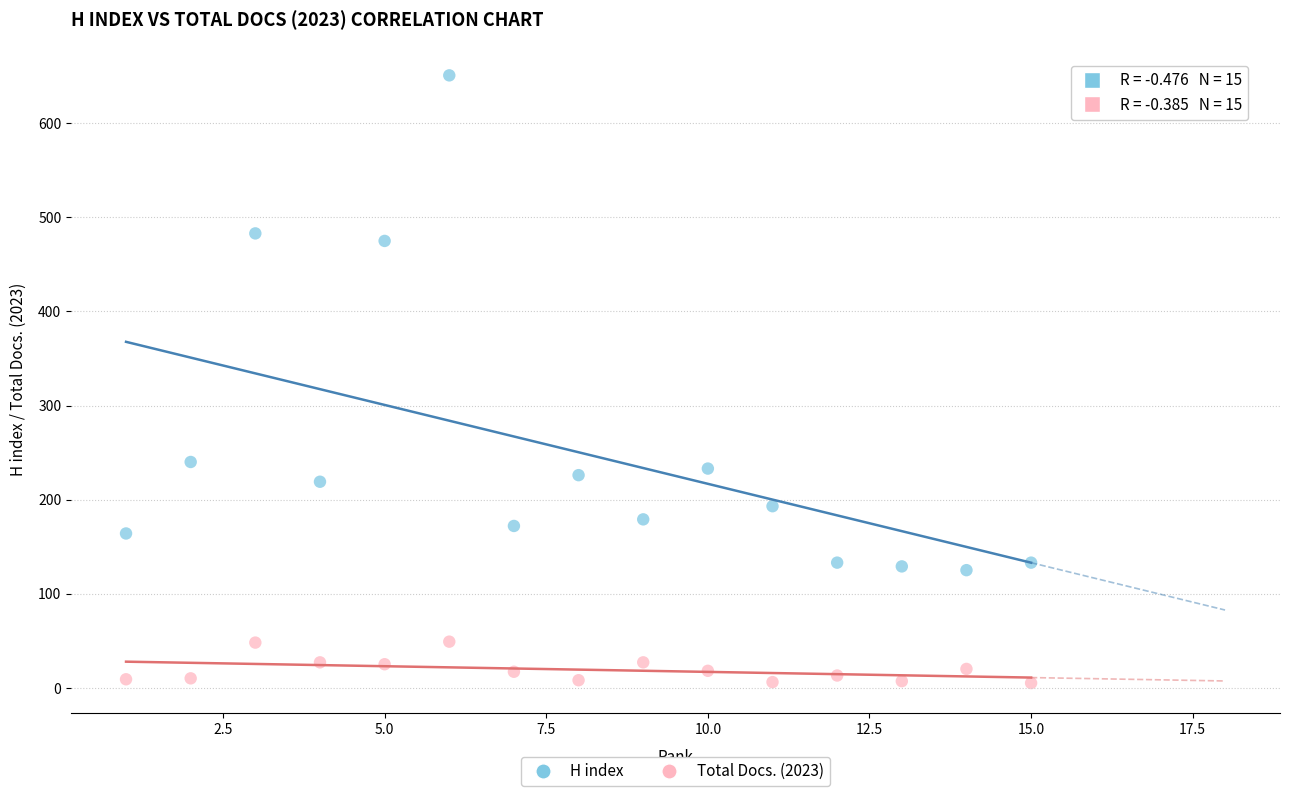

Across all data points, what is the range of Y values (max minus min)?

646